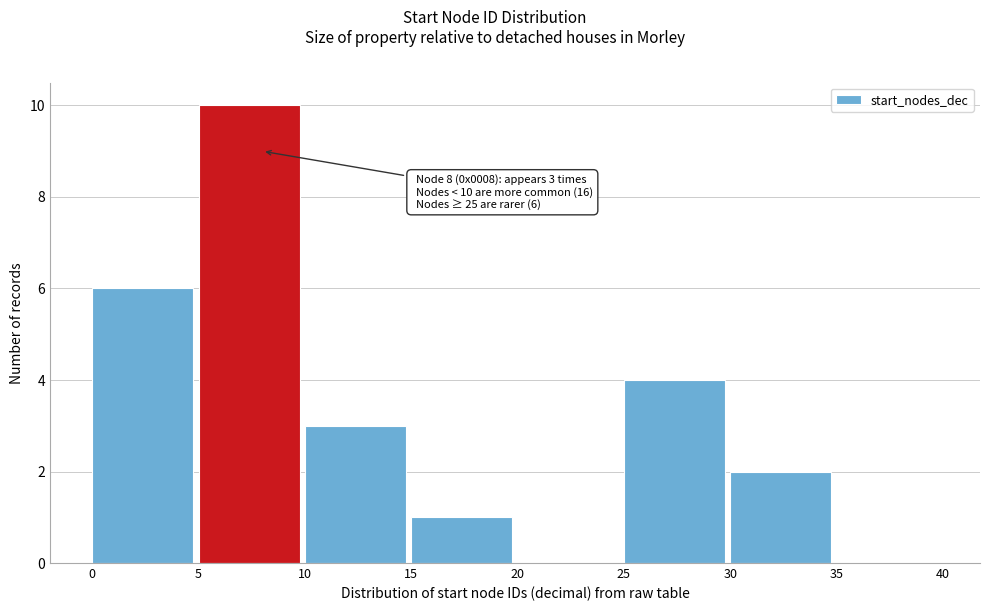

Which range on the x-axis has the tallest bar?

5 to 10